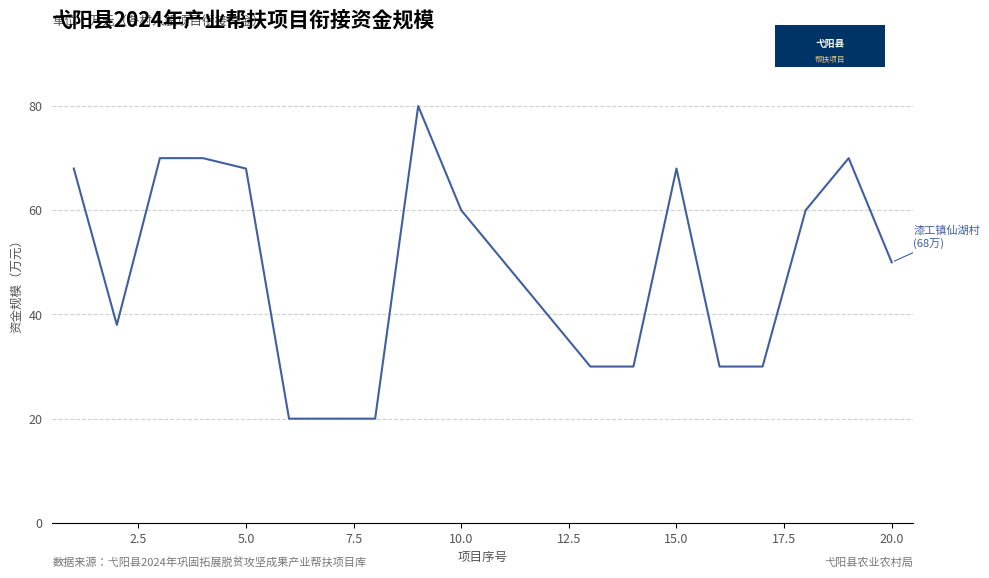

What is the greatest value displayed?

80